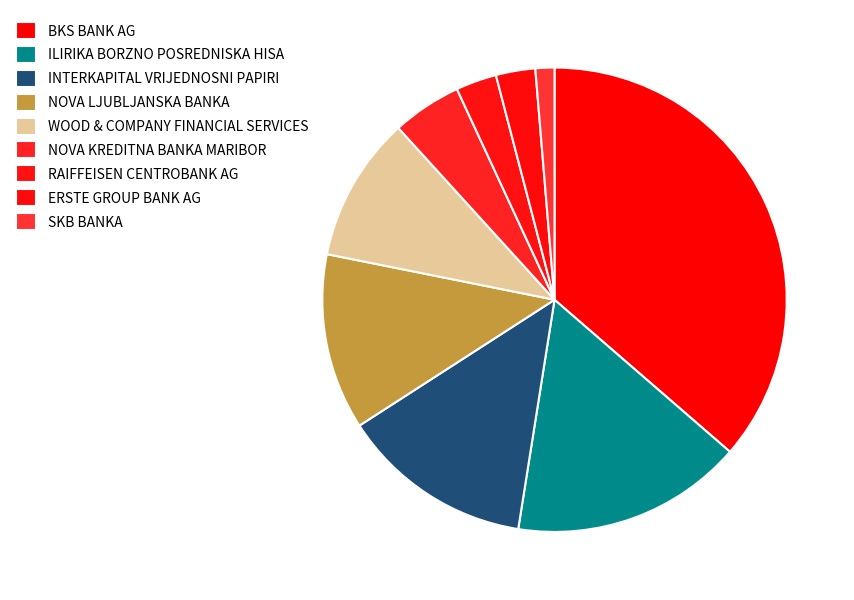

How many segments does this pie chart have?

9